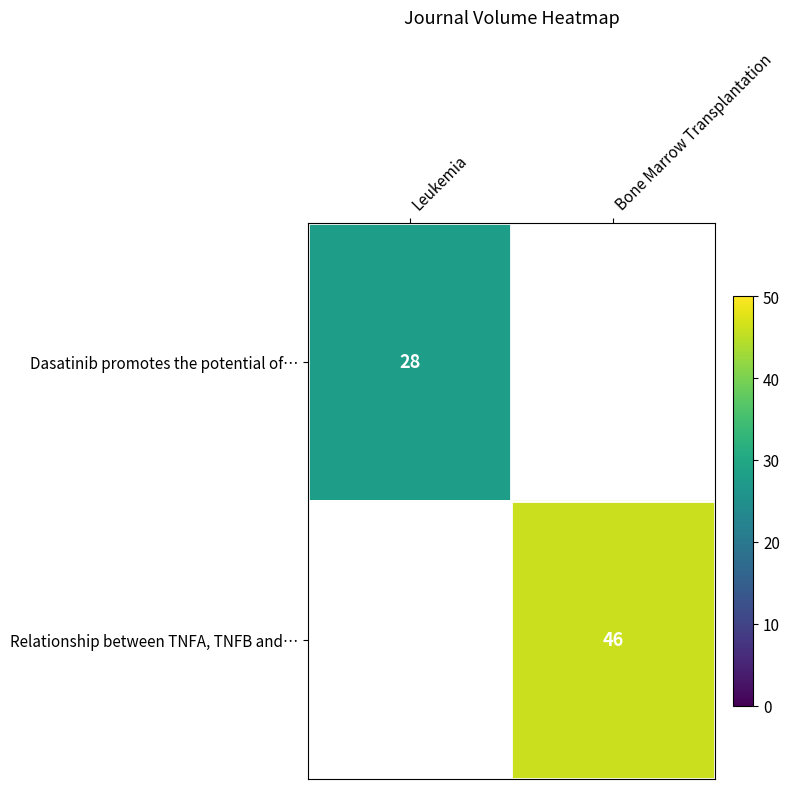

Between Leukemia and Bone Marrow Transplantation, which is larger?

Bone Marrow Transplantation